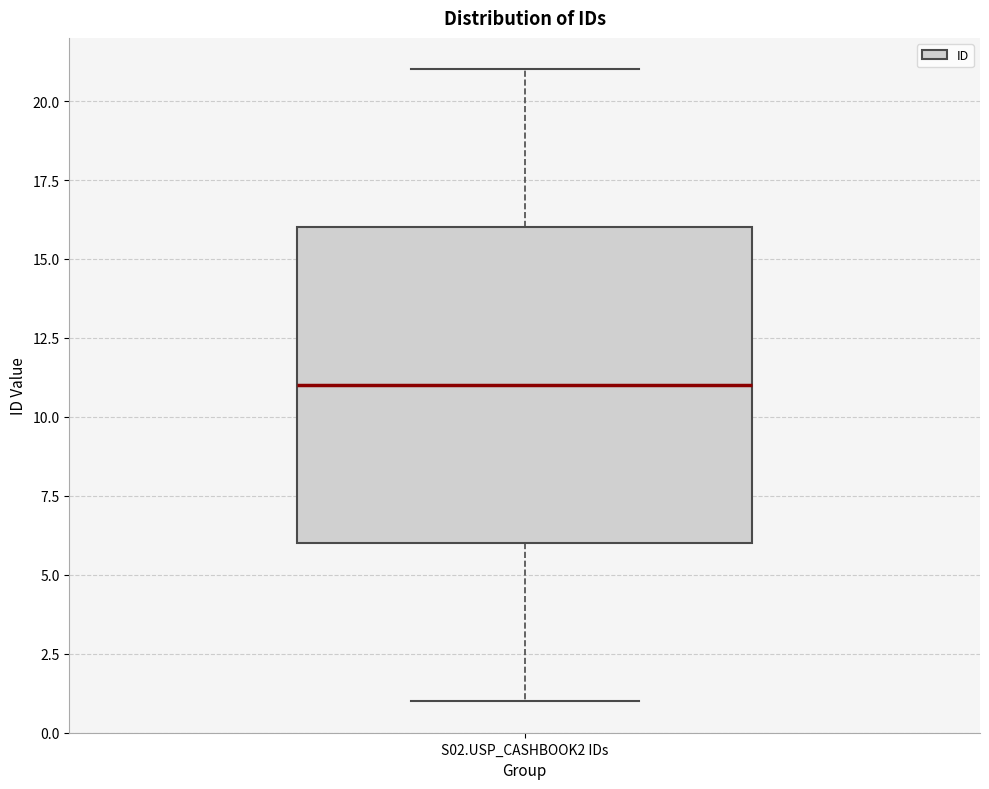

Where does the lower whisker of the box for S02.USP_CASHBOOK2 IDs end on the y-axis? The values are not printed on the chart, so give them approximately, as read against the axis.

1